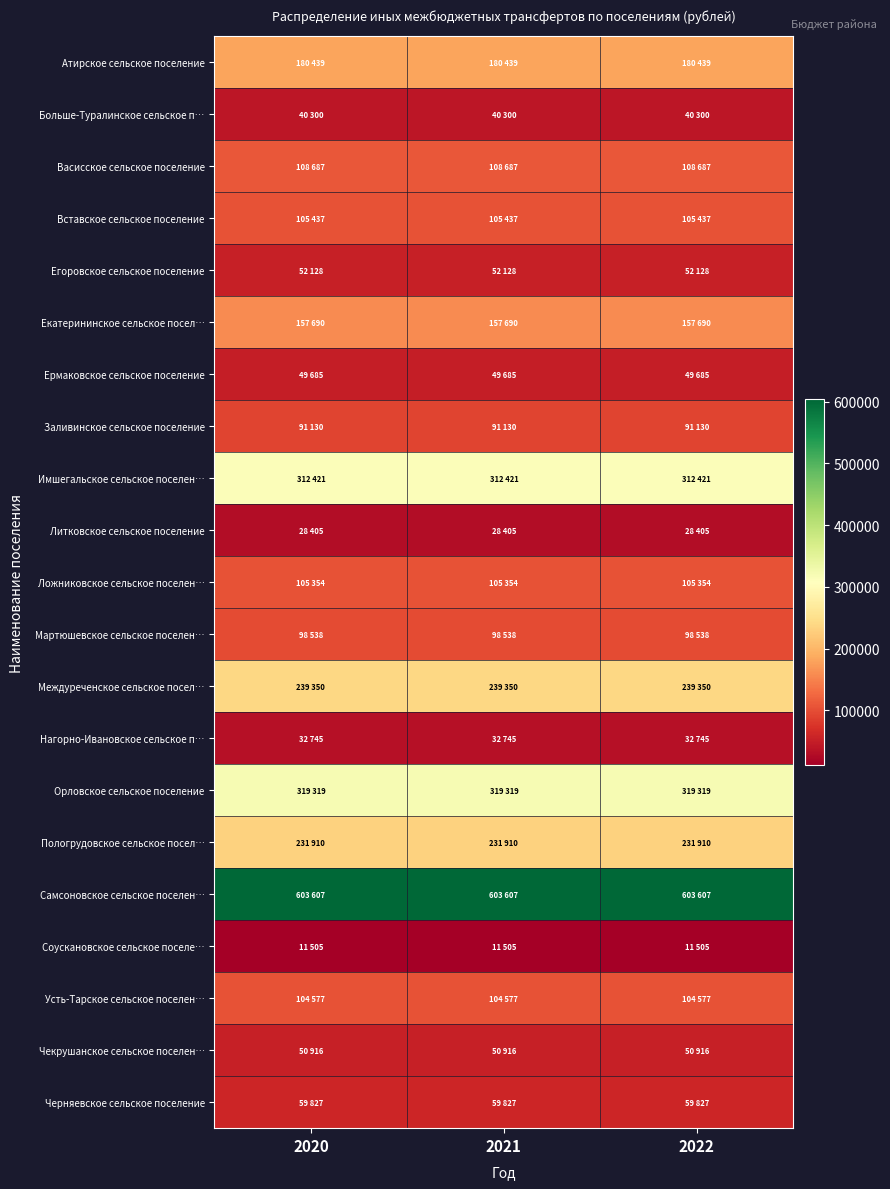

Rank the series at 2020 from highest to lowest value.

Самсоновское сельское поселен…, Орловское сельское поселение, Имшегальское сельское поселен…, Междуреченское сельское посел…, Пологрудовское сельское посел…, Атирское сельское поселение, Екатерининское сельское посел…, Васисское сельское поселение, Вставское сельское поселение, Ложниковское сельское поселен…, Усть-Тарское сельское поселен…, Мартюшевское сельское поселен…, Заливинское сельское поселение, Черняевское сельское поселение, Егоровское сельское поселение, Чекрушанское сельское поселен…, Ермаковское сельское поселение, Больше-Туралинское сельское п…, Нагорно-Ивановское сельское п…, Литковское сельское поселение, Соускановское сельское поселе…